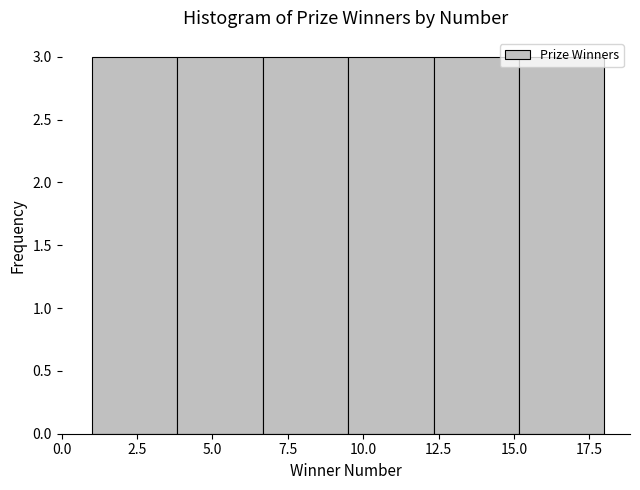

Reading left to right, list every bar in this chart as the range it spans on the x-axis followed by its height. Neither the bar edges nor the heights are printed on the chart, so give them approximately, as read against the axes.

1.0 to 4.0: 3
4.0 to 6.5: 3
6.5 to 9.5: 3
9.5 to 12.5: 3
12.5 to 15.0: 3
15.0 to 18.0: 3